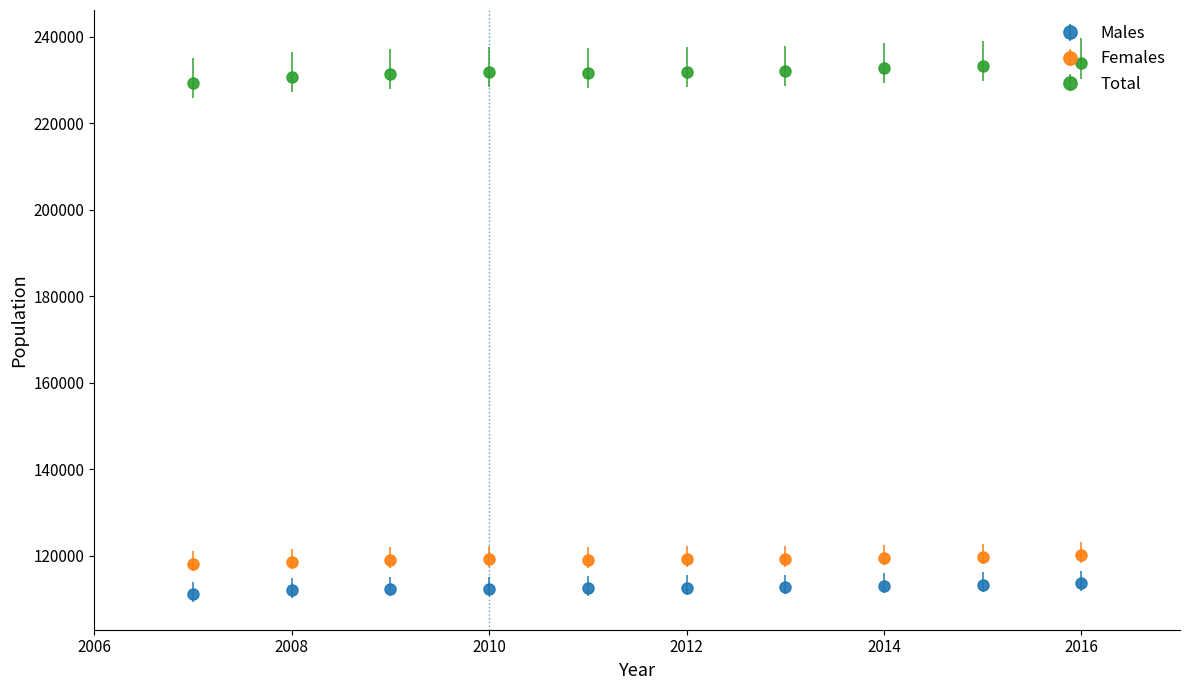

What is the minimum value shown in the chart?

111122